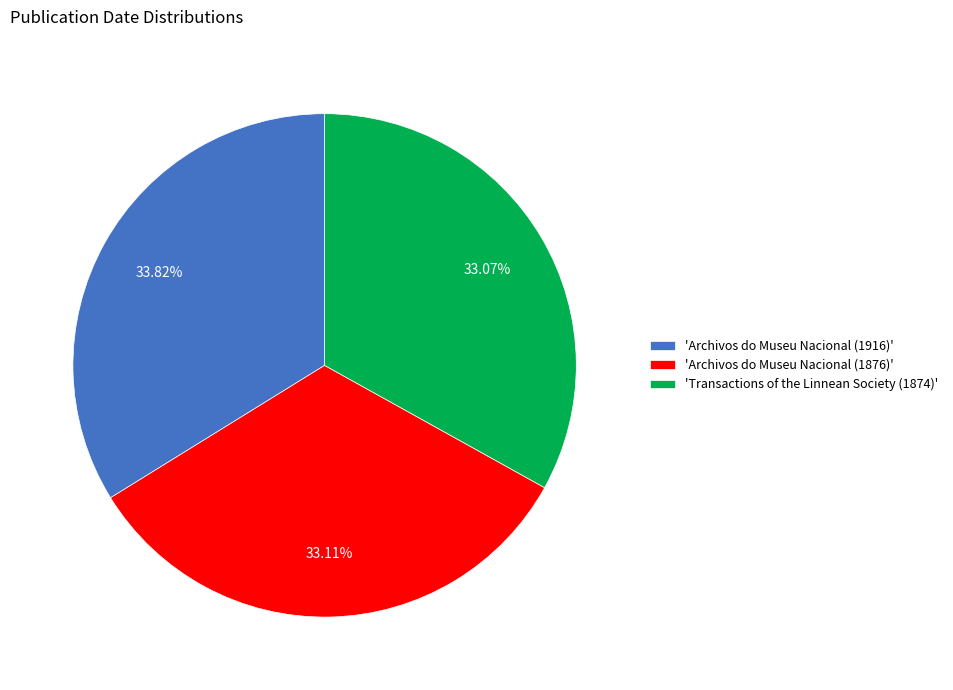

Do 'Archivos do Museu Nacional (1916)' and 'Transactions of the Linnean Society (1874)' together represent more than half of the pie?

Yes